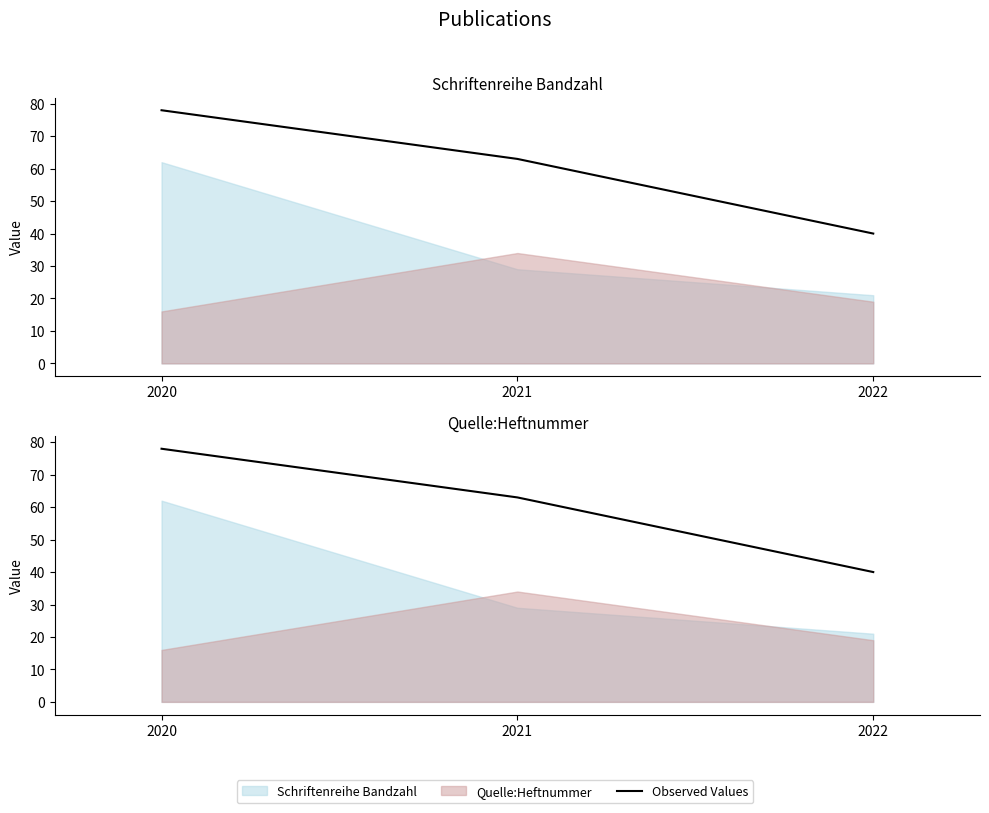

How many values are below 63?

1